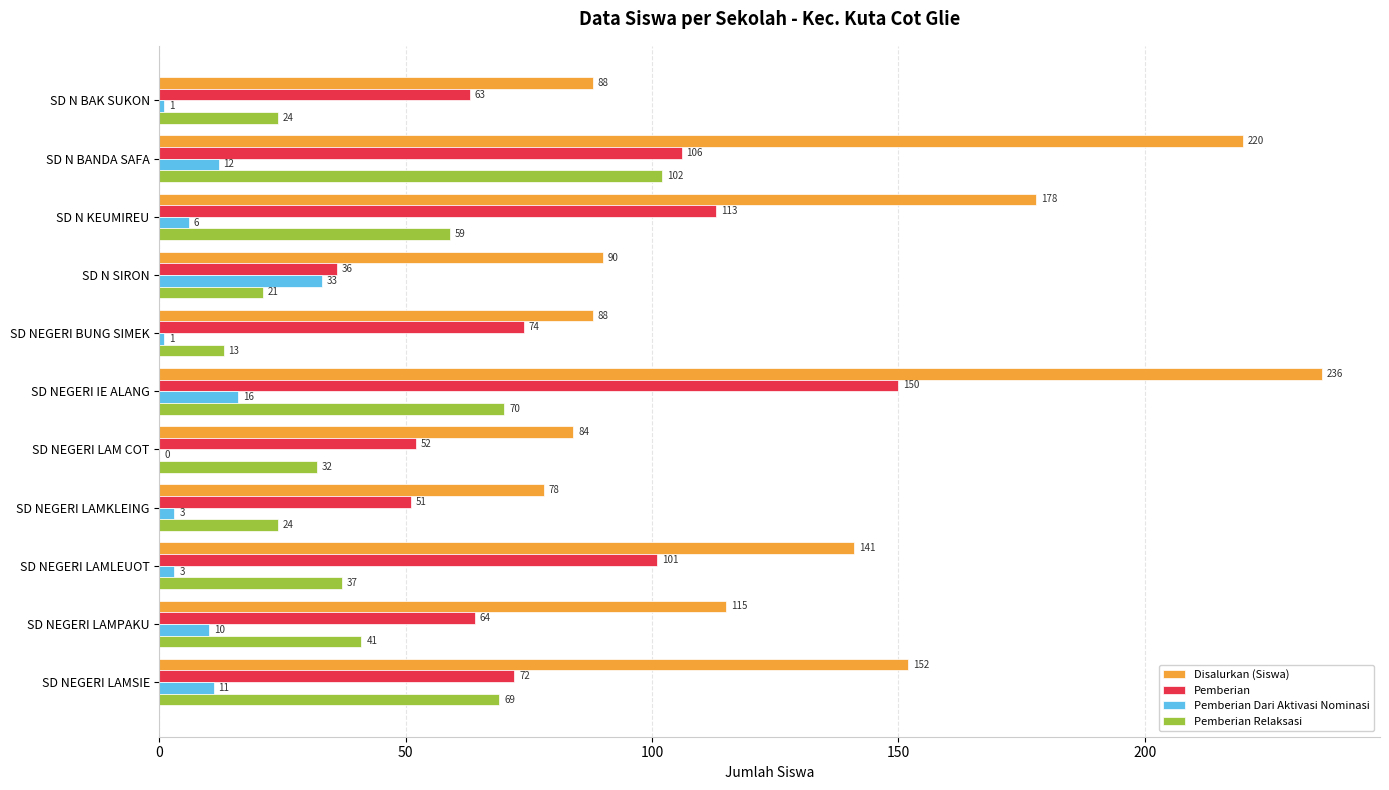

What is the sum of the Disalurkan (Siswa) values at SD NEGERI LAMLEUOT and SD NEGERI LAMSIE?

293